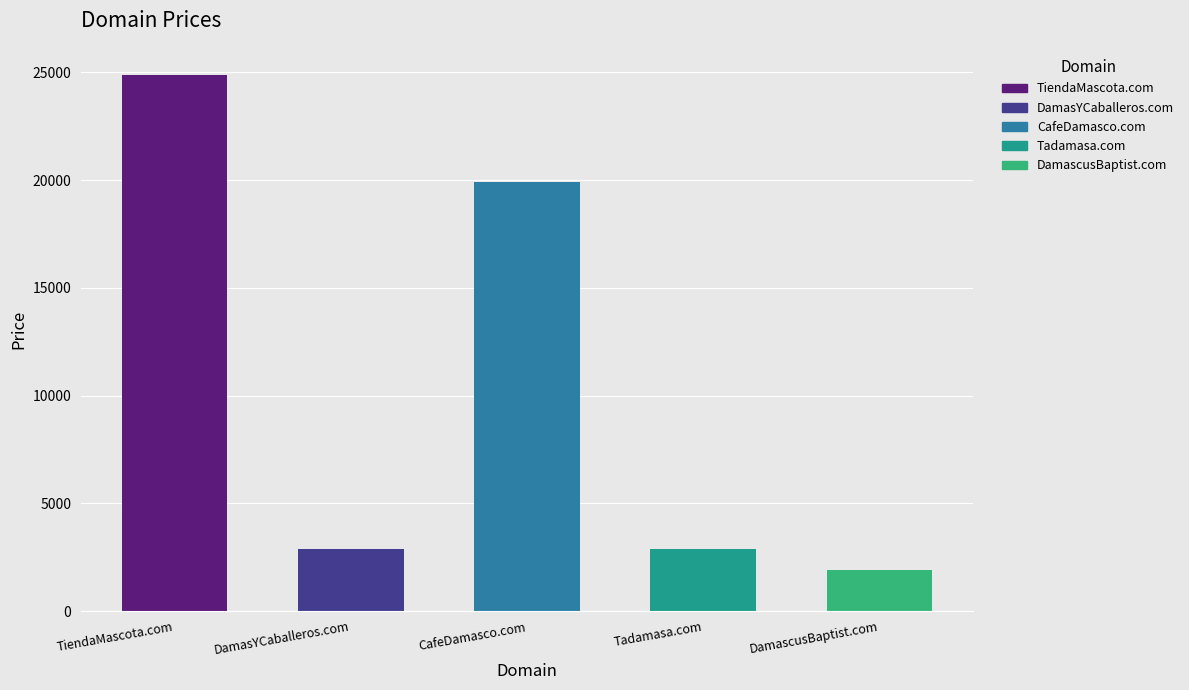

The value at DamasYCaballeros.com is 586. True or false?

False